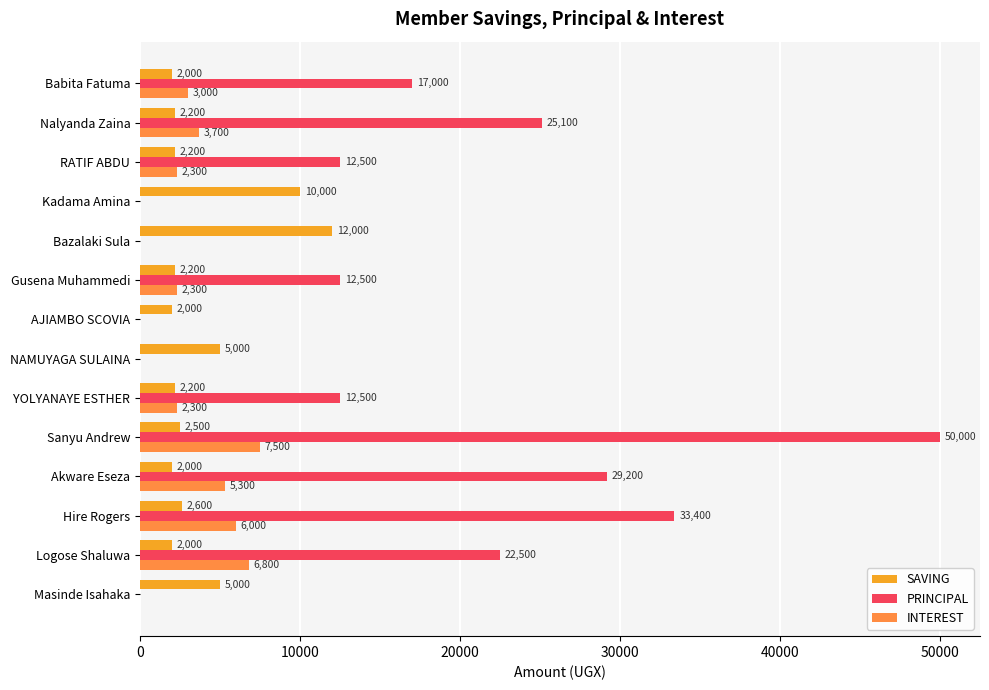

Between Logose Shaluwa and Babita Fatuma, which series saw the biggest shift?

PRINCIPAL